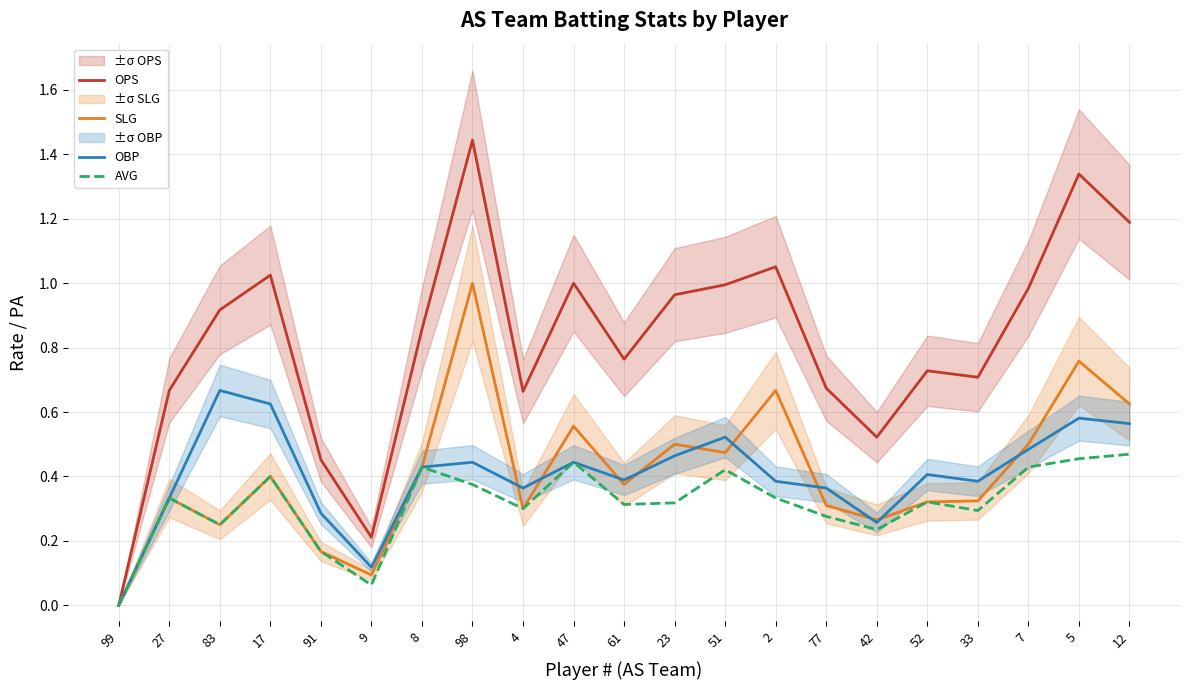

True or false: OPS and OBP cross at least once.

False